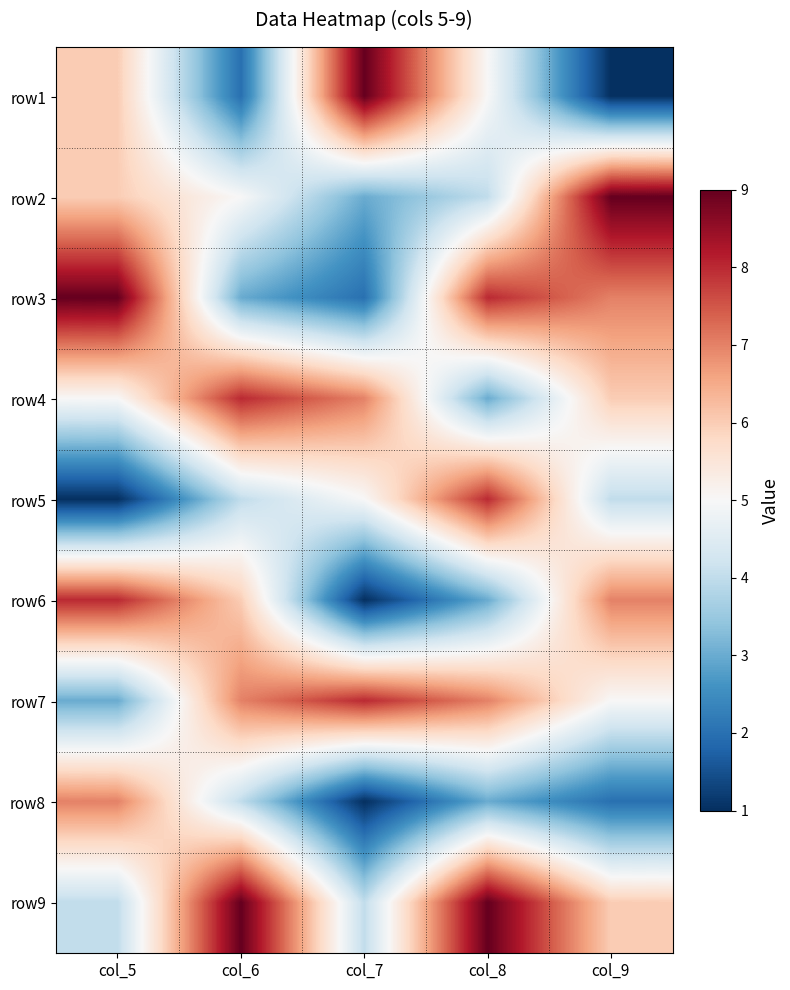

Reading left to right, what are all the values shown in this chart?

row1: col_5=6	col_6=2	col_7=9	col_8=5	col_9=1
row2: col_5=6	col_6=5	col_7=3	col_8=4	col_9=9
row3: col_5=9	col_6=3	col_7=2	col_8=8	col_9=7
row4: col_5=5	col_6=8	col_7=7	col_8=3	col_9=6
row5: col_5=1	col_6=4	col_7=5	col_8=8	col_9=4
row6: col_5=8	col_6=6	col_7=1	col_8=3	col_9=7
row7: col_5=3	col_6=7	col_7=8	col_8=7	col_9=5
row8: col_5=7	col_6=4	col_7=1	col_8=3	col_9=2
row9: col_5=4	col_6=9	col_7=4	col_8=9	col_9=6